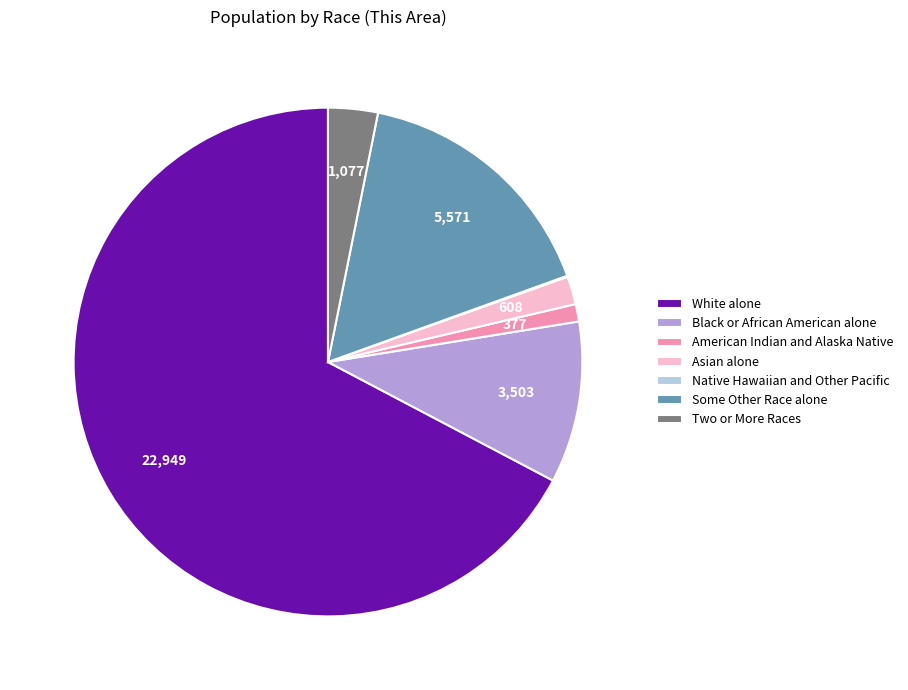

Is it true that Two or More Races is 3% of the pie?

True